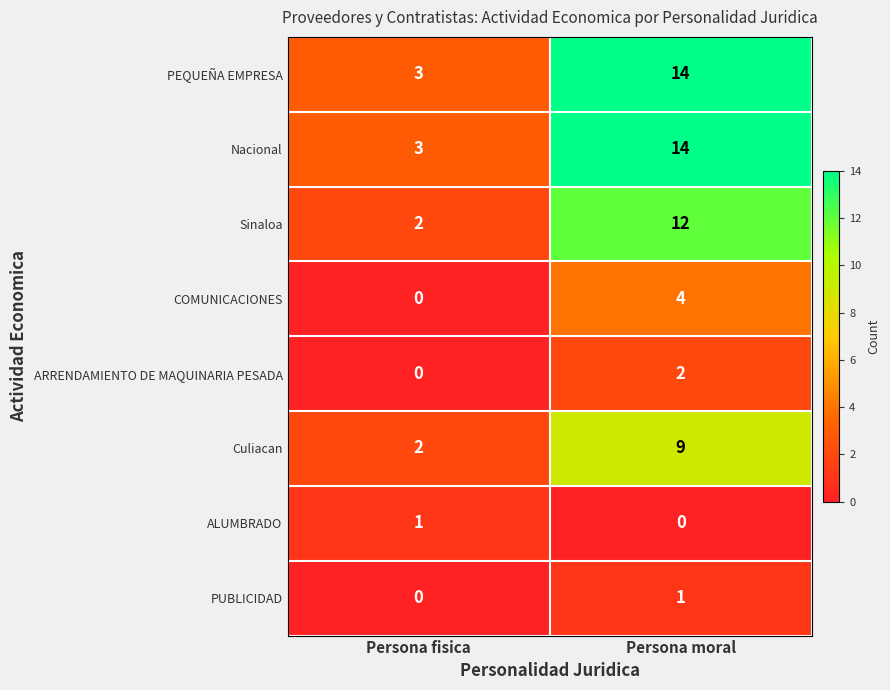

Reading left to right, extract all data points from this chart.

PEQUEÑA EMPRESA: 3	14
Nacional: 3	14
Sinaloa: 2	12
COMUNICACIONES: 0	4
ARRENDAMIENTO DE MAQUINARIA PESADA: 0	2
Culiacan: 2	9
ALUMBRADO: 1	0
PUBLICIDAD: 0	1